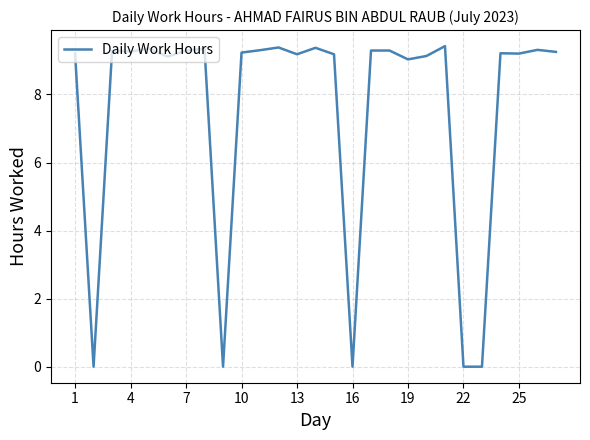

What is the average value?

7.5